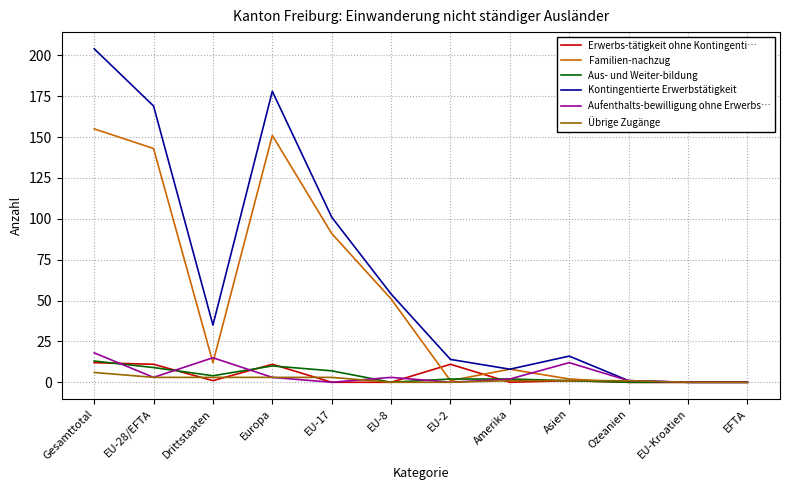

Which series has the widest spread of values?

Kontingentierte Erwerbstätigkeit